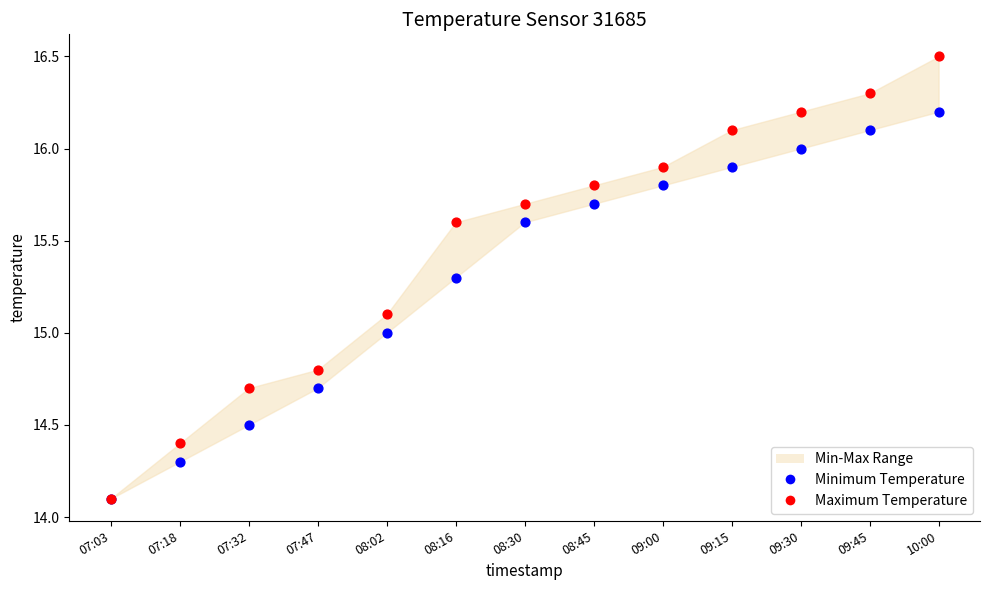

Which series has the widest spread of Y values?

Maximum Temperature